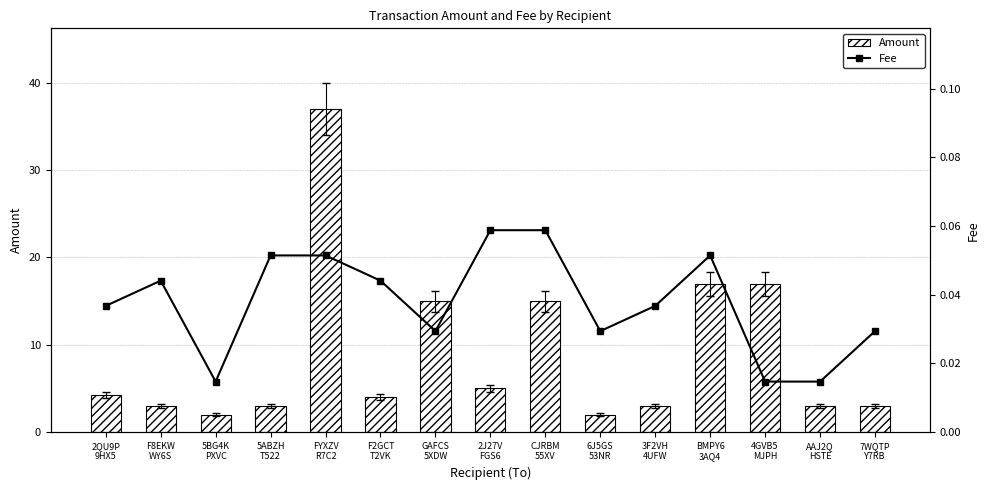

Reading right to left, extract all data points from this chart.

Amount: 7WQTP
Y7RB=3.0	AAJ2Q
HSTE=3.0	4GVB5
MJPH=17.0	BMPY6
3AQ4=17.0	3F2VH
4UFW=3.0	6J5GS
53NR=2.0	CJRBM
55XV=15.0	2J27V
FGS6=5.0	GAFCS
5XDW=15.0	F2GCT
T2VK=4.0	FYXZV
R7C2=37.0	5ABZH
T522=3.0	5BG4K
PXVC=2.0	F8EKW
WY6S=3.0	2QU9P
9HX5=4.2
Fee: 7WQTP
Y7RB=0.0	AAJ2Q
HSTE=0.0	4GVB5
MJPH=0.0	BMPY6
3AQ4=0.1	3F2VH
4UFW=0.0	6J5GS
53NR=0.0	CJRBM
55XV=0.1	2J27V
FGS6=0.1	GAFCS
5XDW=0.0	F2GCT
T2VK=0.0	FYXZV
R7C2=0.1	5ABZH
T522=0.1	5BG4K
PXVC=0.0	F8EKW
WY6S=0.0	2QU9P
9HX5=0.0